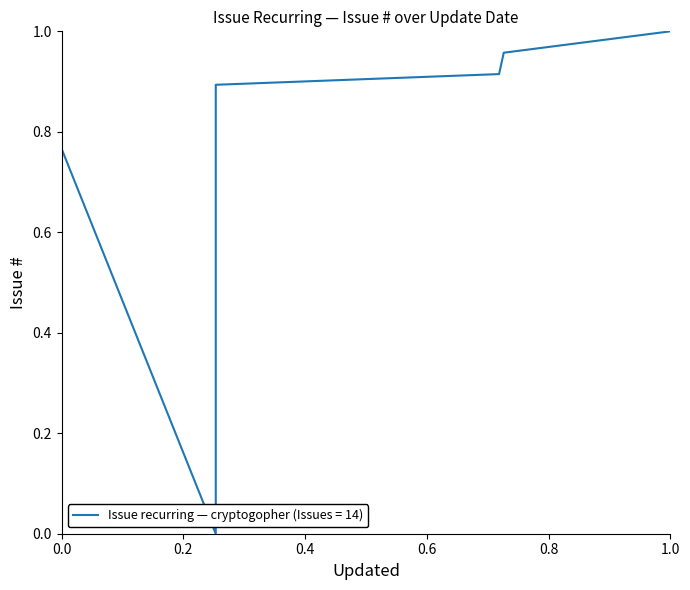

What is the sum of all values?

6.5